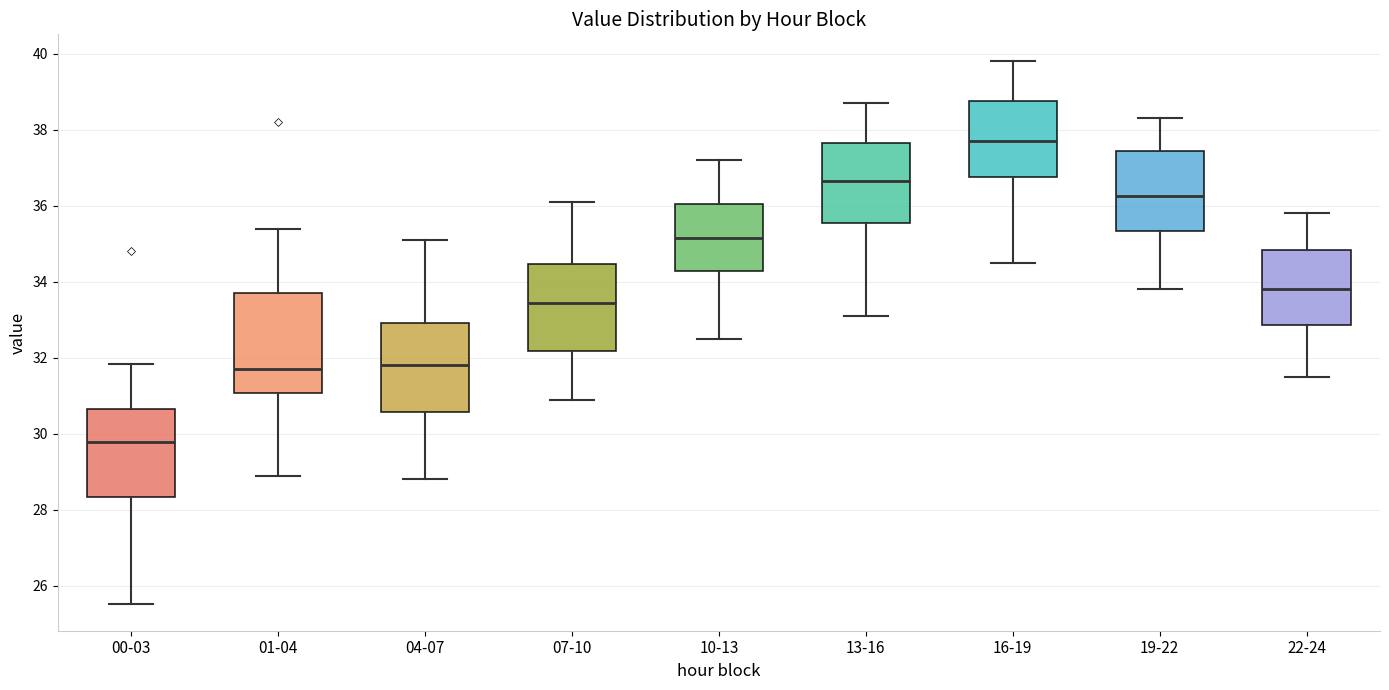

Reading left to right, transcribe this box plot: for each box, give where its median line is, the range the box spans, and where its two whiskers end, as read against the y-axis. The values are not printed on the chart, so give them approximately, as read against the axis.

00-03: median 29.8, box 28.4 to 30.6, whiskers 25.6 to 31.8
01-04: median 31.8, box 31.0 to 33.6, whiskers 29.0 to 35.4
04-07: median 31.8, box 30.6 to 33.0, whiskers 28.8 to 35.2
07-10: median 33.4, box 32.2 to 34.4, whiskers 31.0 to 36.2
10-13: median 35.2, box 34.2 to 36.0, whiskers 32.6 to 37.2
13-16: median 36.6, box 35.6 to 37.6, whiskers 33.2 to 38.8
16-19: median 37.8, box 36.8 to 38.8, whiskers 34.6 to 39.8
19-22: median 36.2, box 35.4 to 37.4, whiskers 33.8 to 38.4
22-24: median 33.8, box 32.8 to 34.8, whiskers 31.6 to 35.8